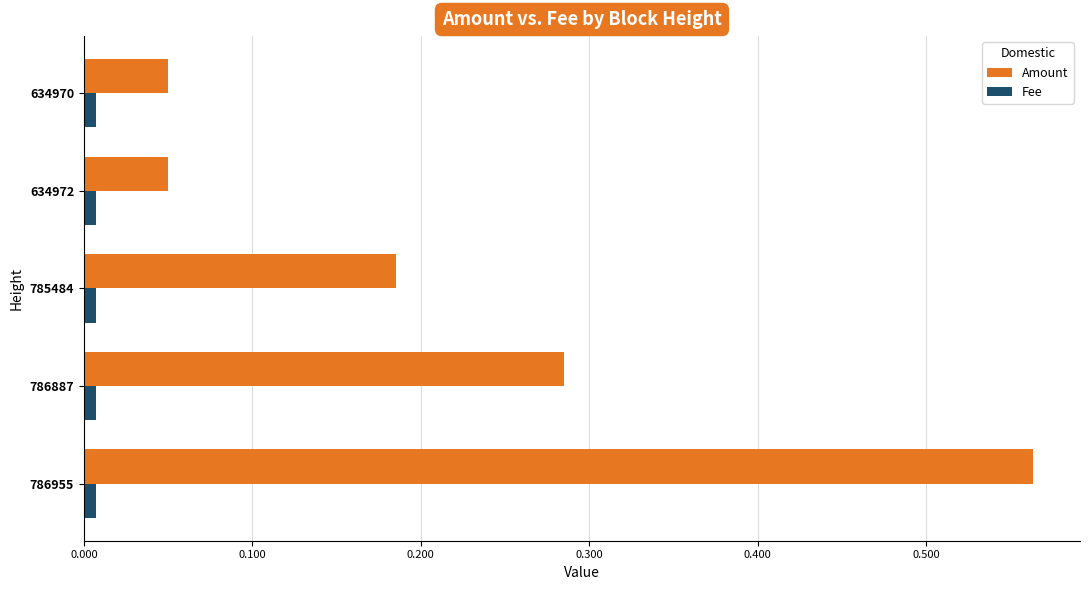

Which series has the widest spread of values?

Amount